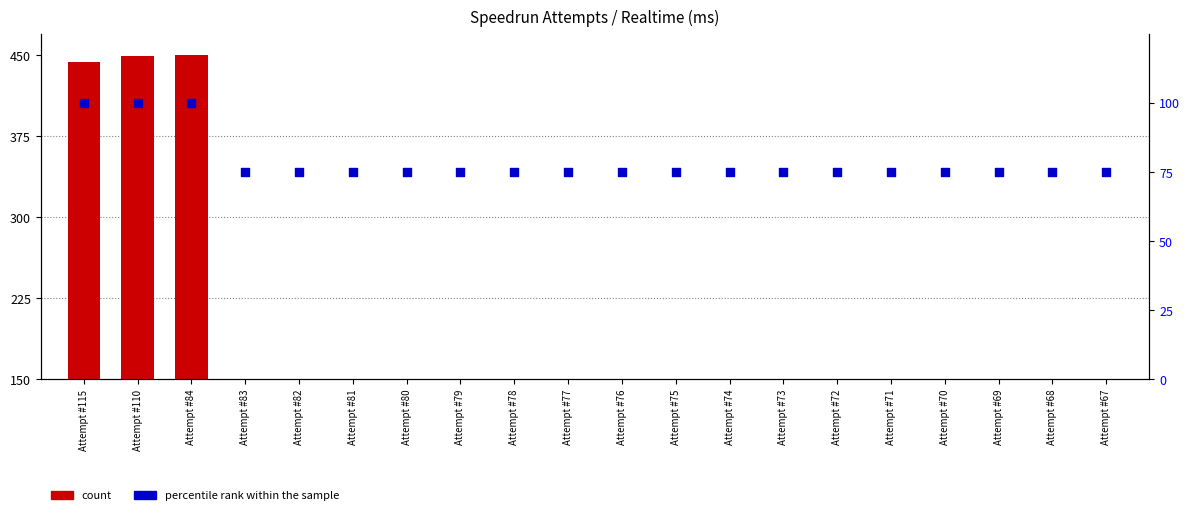

Which series has the widest spread of Y values?

count